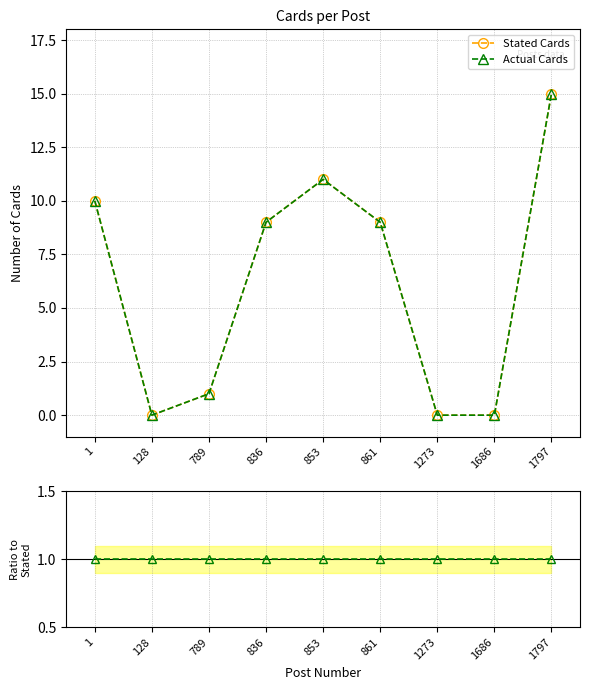

At which category is the sum across all series the highest?

1797